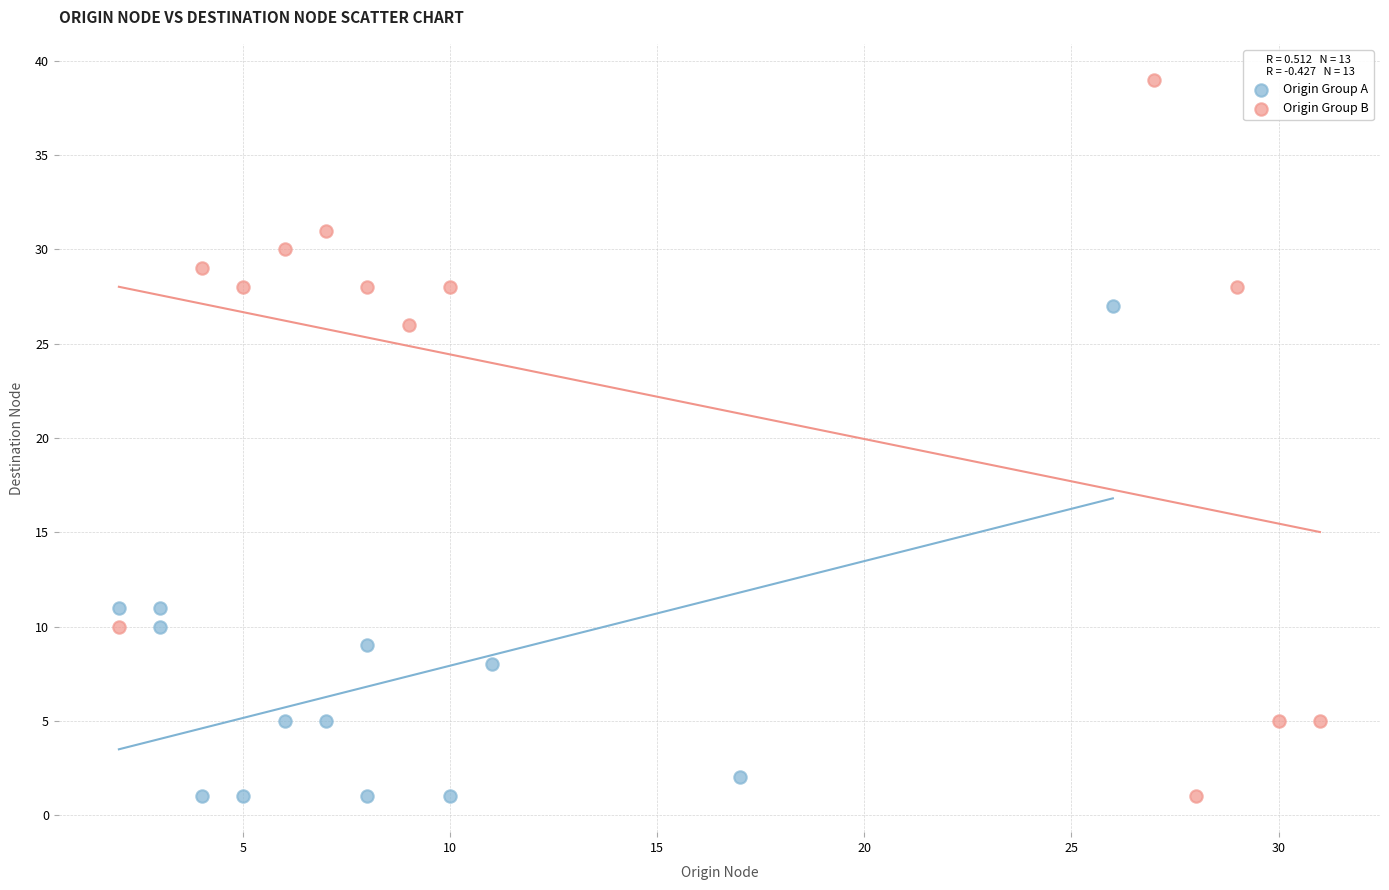

Which series reaches the maximum Y coordinate?

Origin Group B